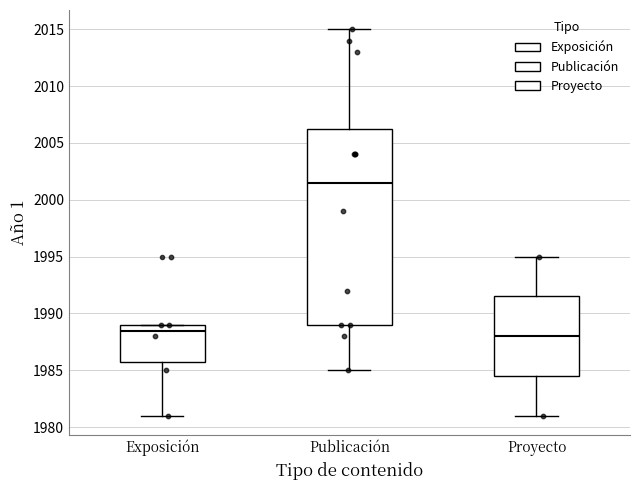

Which box's median line is the highest?

Publicación